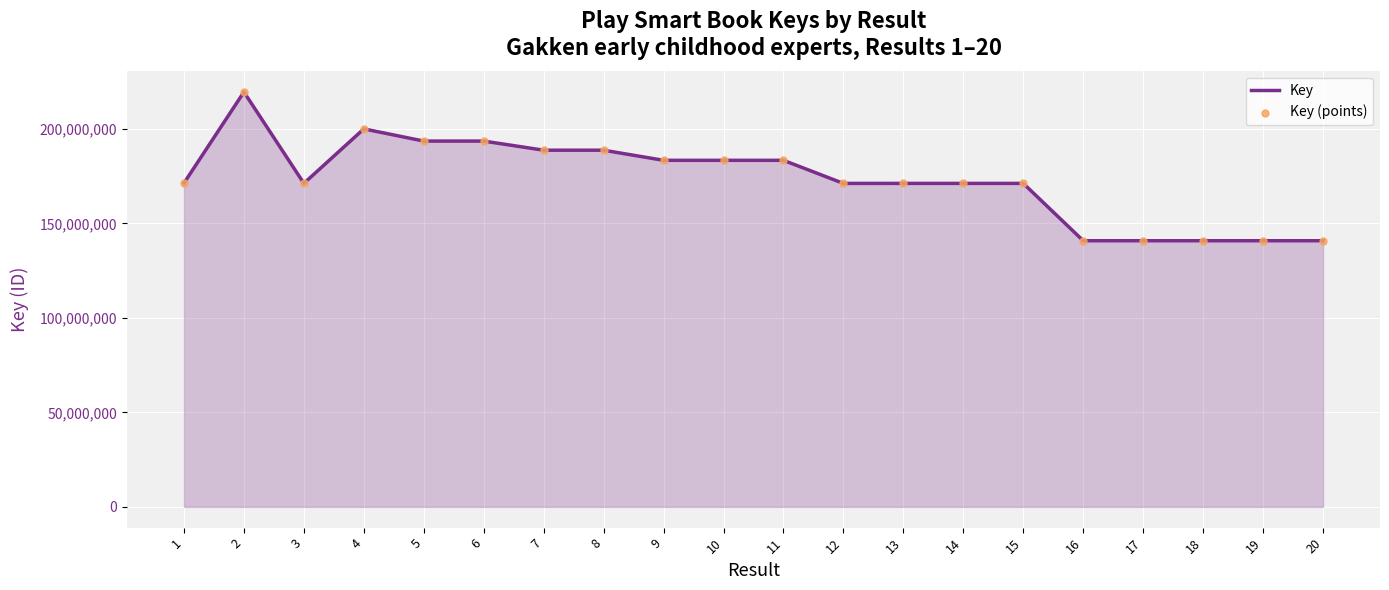

What is the difference between the values at 4 and 1?

28673075